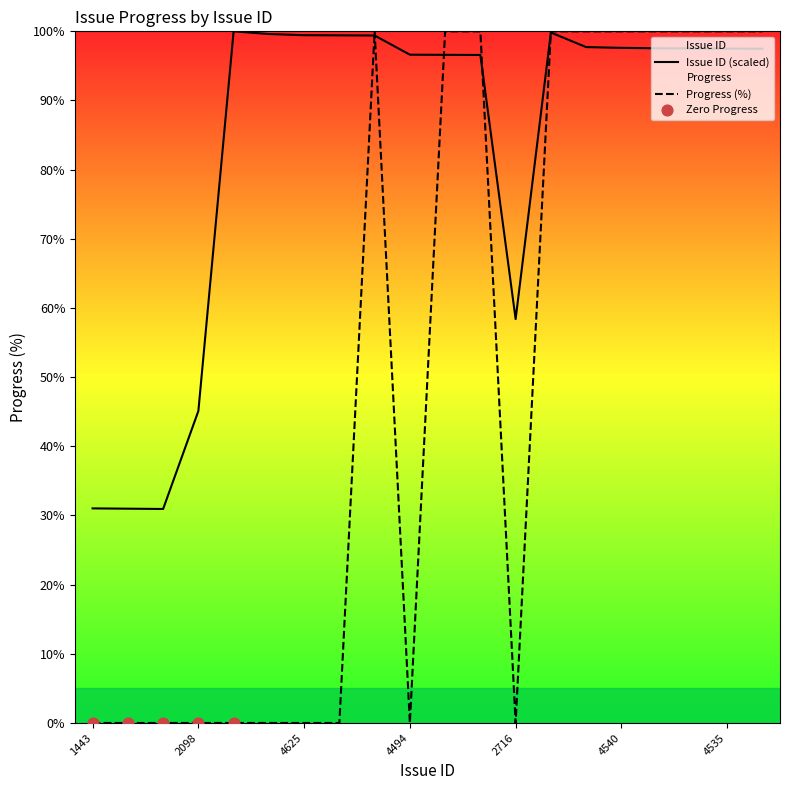

Is the value of Issue ID at 4537 greater than the value of Progress at 2716?

Yes